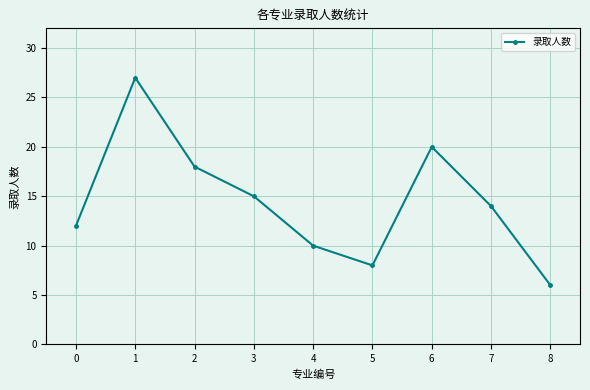

How many lines are shown in the chart?

1